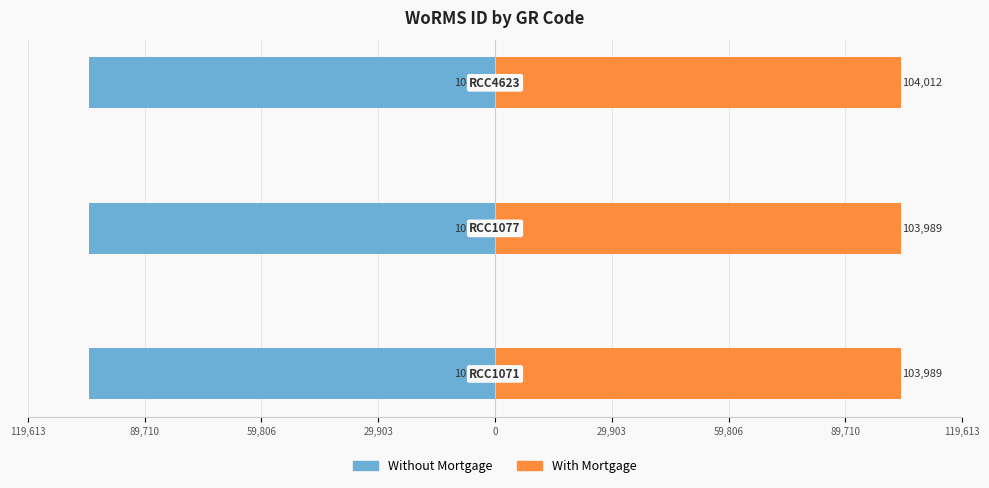

What is the minimum value for Without Mortgage?

-104012